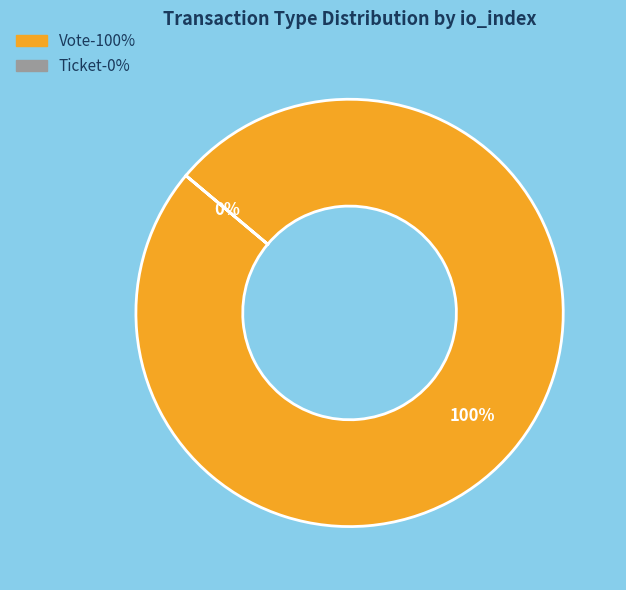

Is Vote (io_index=1) the majority of the pie?

Yes